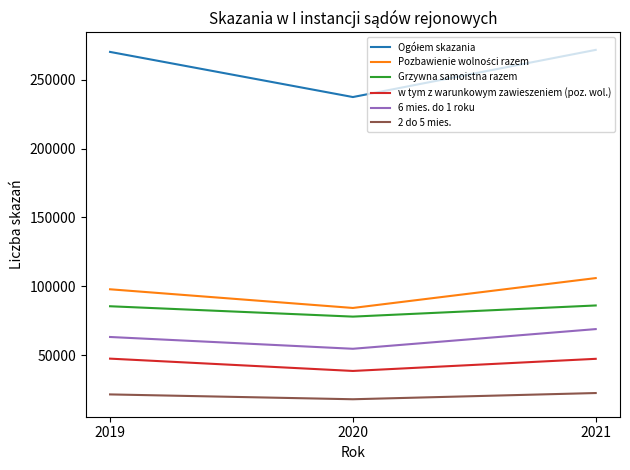

What is the difference between the maximum and minimum values in the 2 do 5 mies. series?

4515